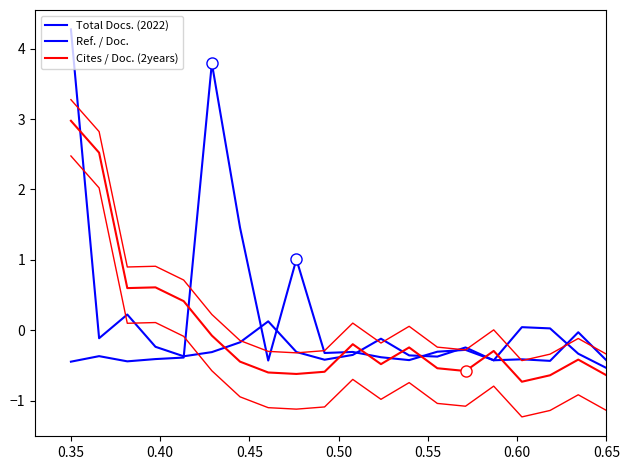

Is the value of Ref. / Doc. at 11 greater than the value of Cites / Doc. (2years) at 0.30?

No